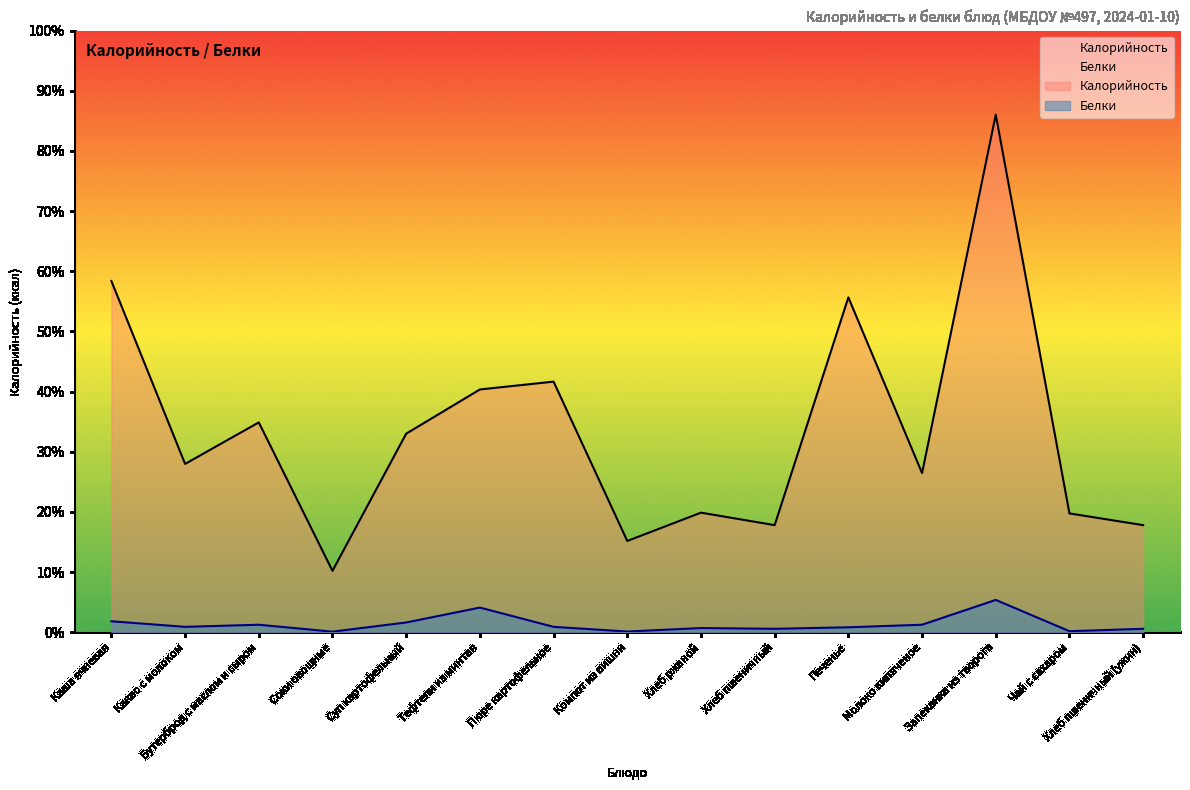

Rank the categories by Белки value from lowest to highest.

Соки овощные, Компот из вишни, Чай с сахаром, Хлеб пшеничный, Хлеб пшеничный (ужин), Хлеб ржаной, Печенье, Какао с молоком, Пюре картофельное, Бутерброд с маслом и сыром, Молоко кипяченое, Суп картофельный, Каша ячневая, Тефтели из минтая, Запеканка из творога